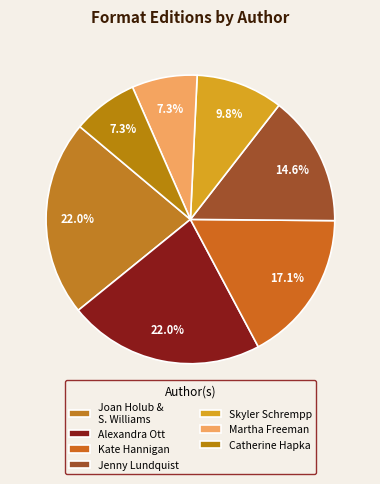

To the nearest percent, what is the difference between the largest and smallest slice percentages?

15%